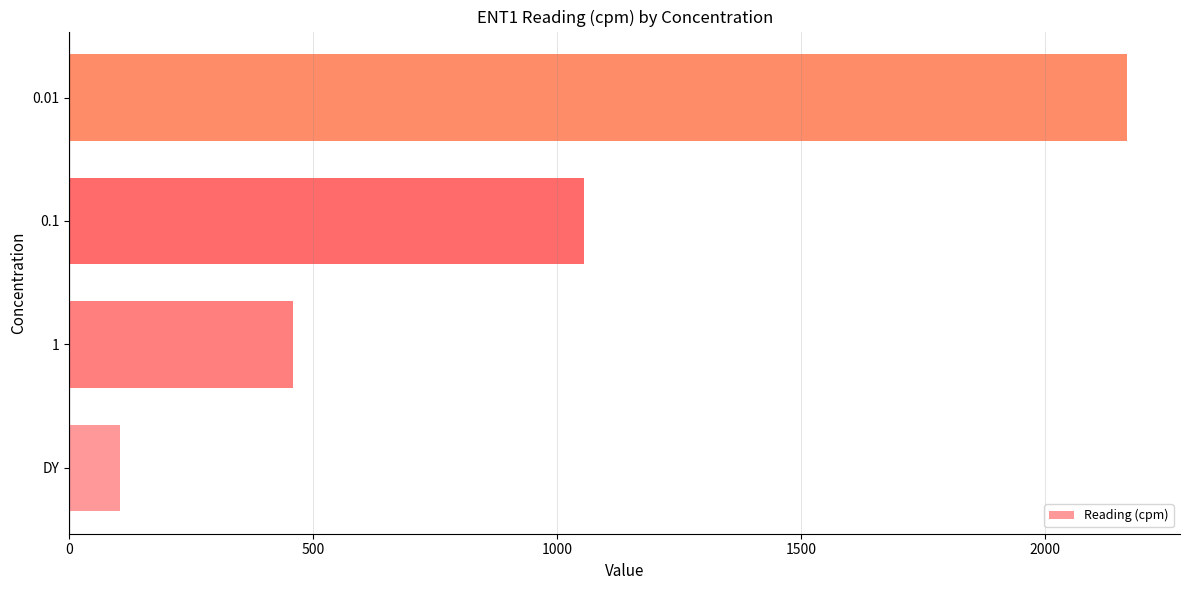

Approximately how many times larger is the value at 1 compared to DY?

4.4